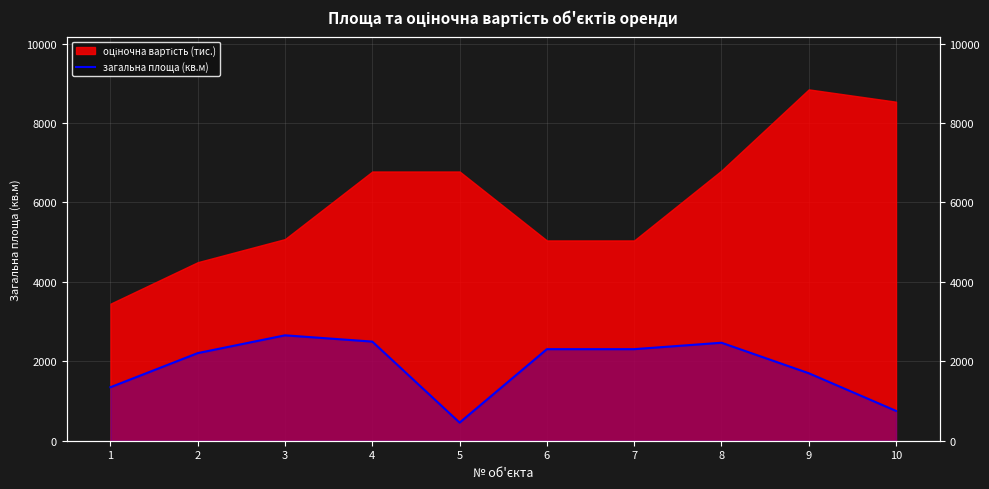

List the labels in order of value, smallest first.

5, 10, 1, 9, 2, 6, 7, 8, 4, 3